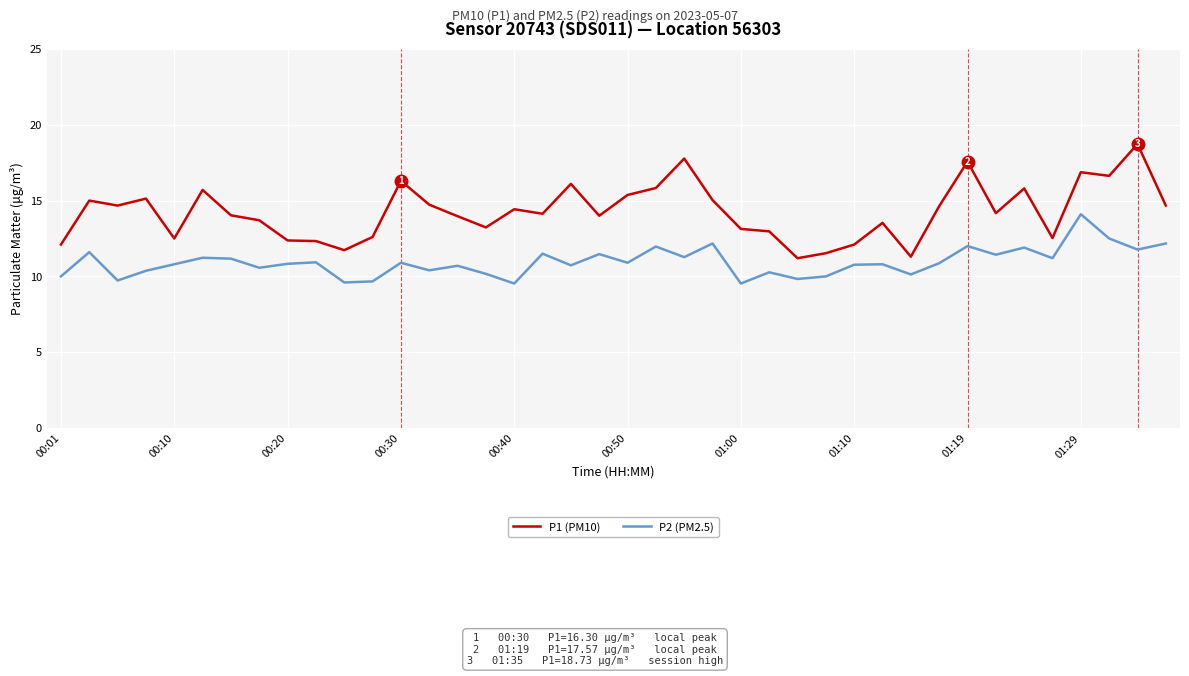

What is the sum of all P2 (PM2.5) values?

437.5